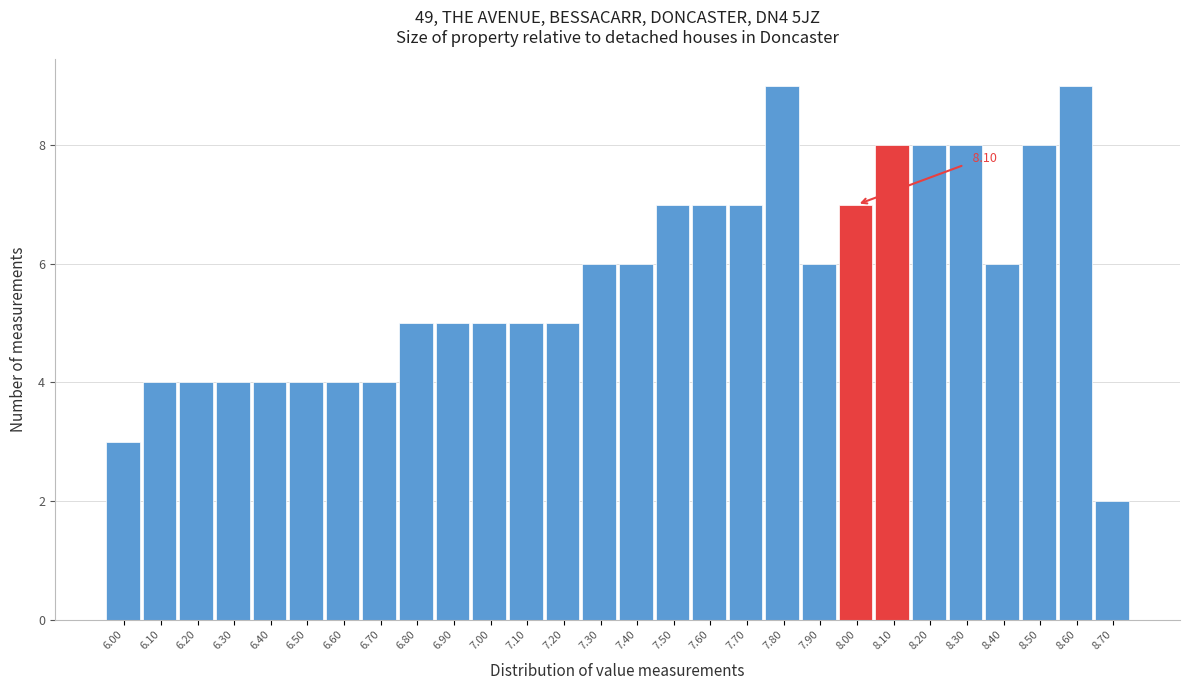

What is the sum of all values?

160